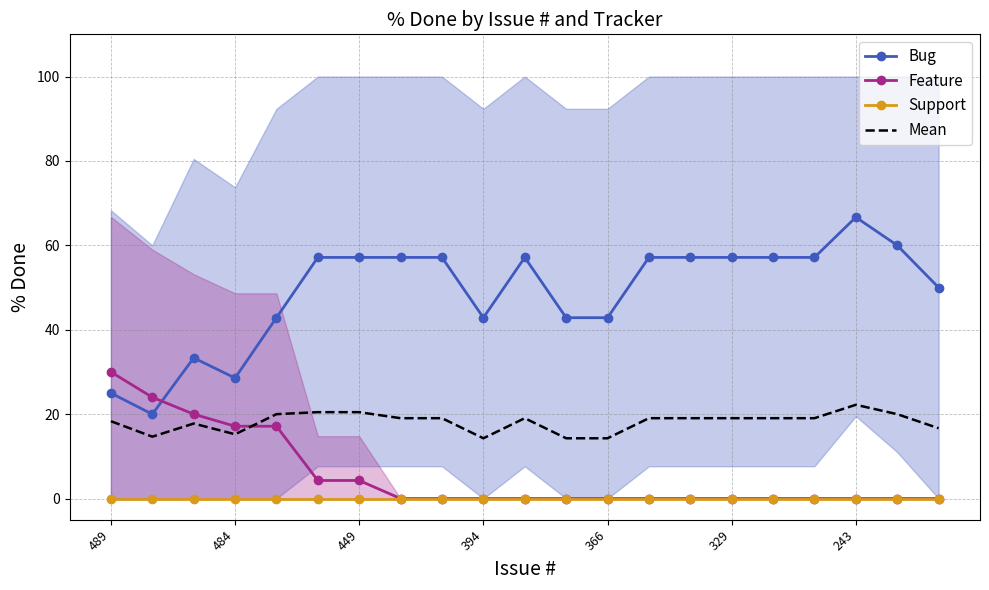

The Feature series shows 0.0 at 7. True or false?

True